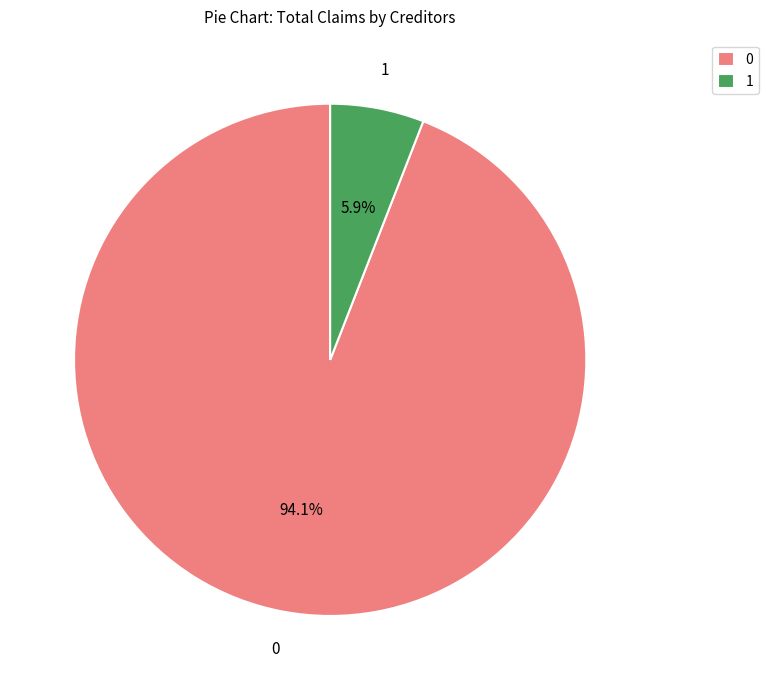

Do 0 and 1 together represent more than half of the pie?

Yes